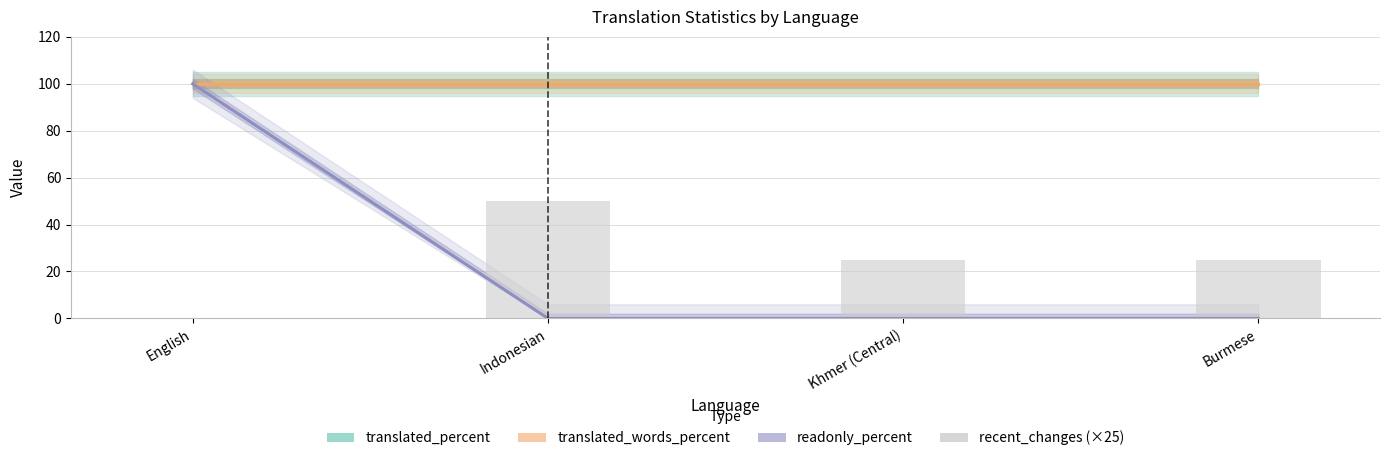

What is the sum of all recent_changes (×25) values?

100